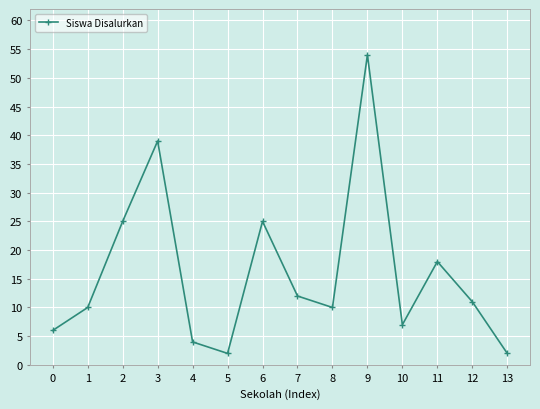

Where is the first local maximum?

3